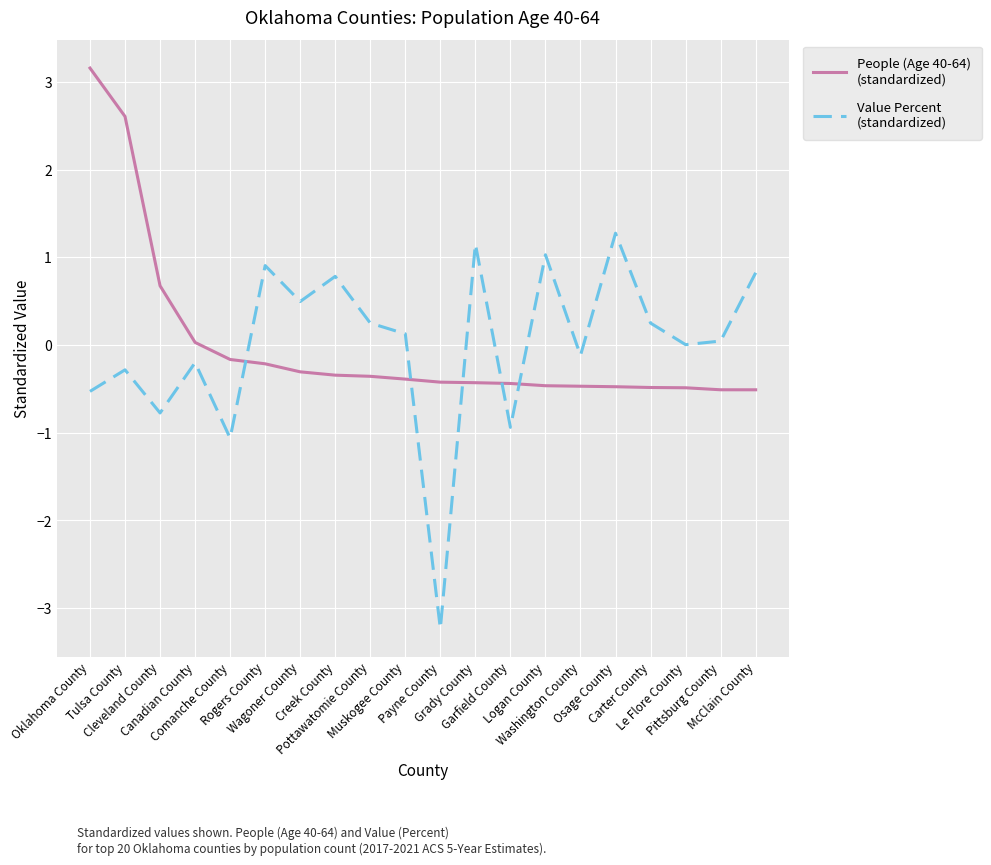

What is the greatest value displayed?

3.2